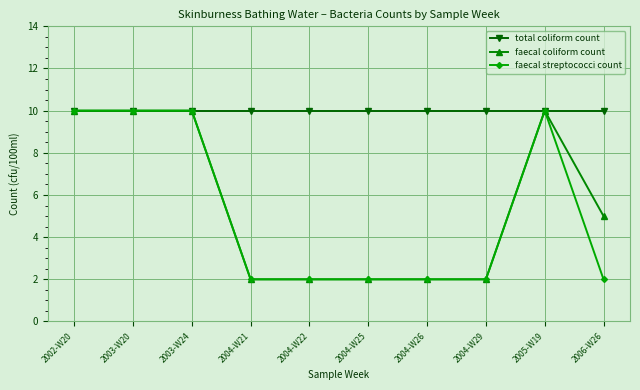

How many data points in faecal coliform count are less than 5?

5